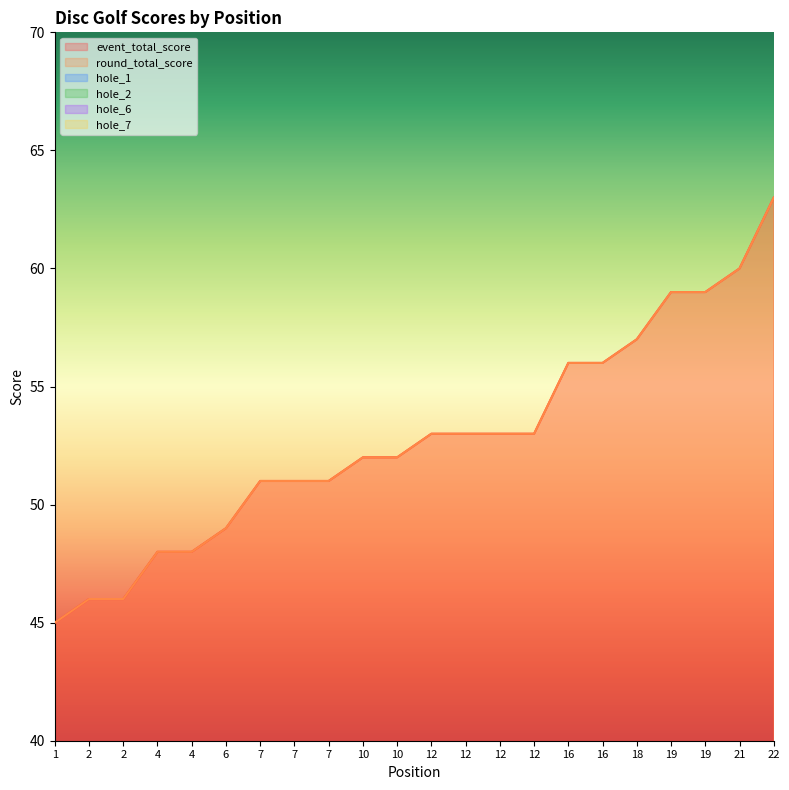

The round_total_score series shows 62 at 1. True or false?

False